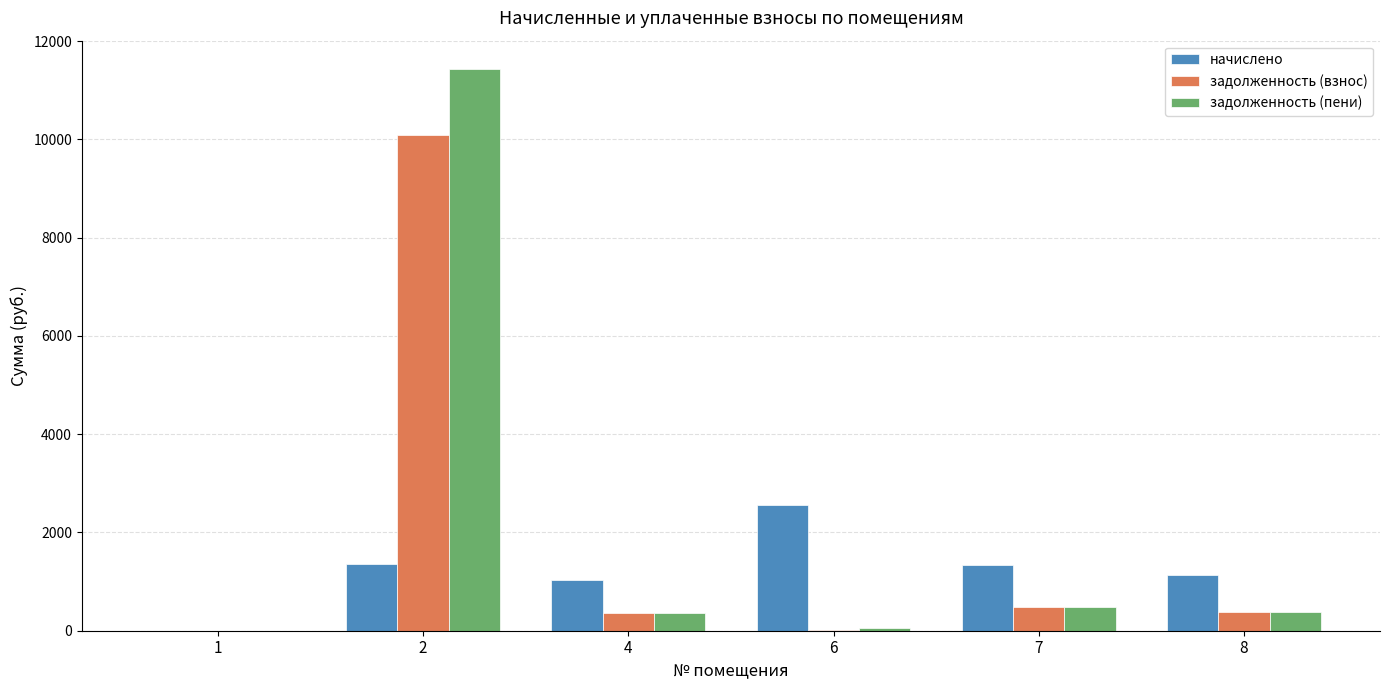

What is the total value across all series at 6?

2616.2